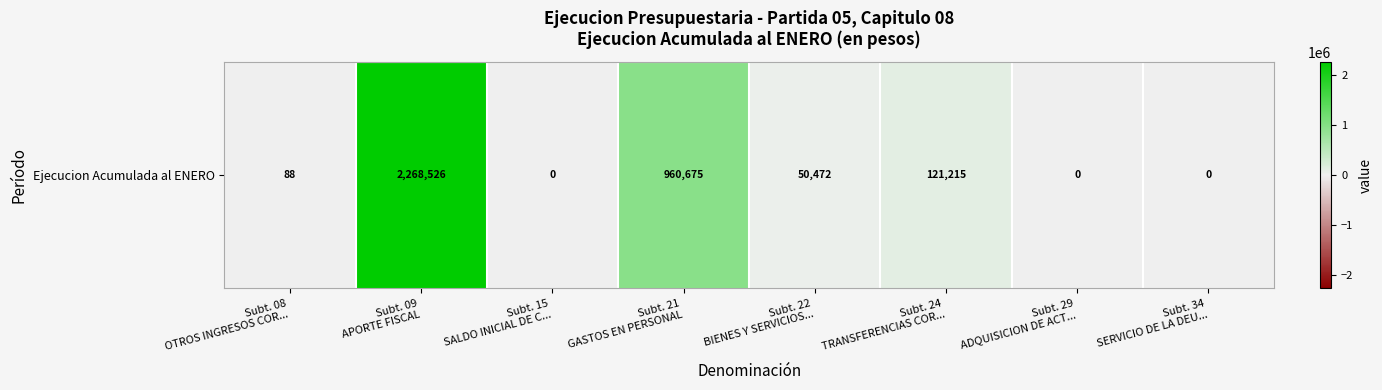

Is it true that the value at Subt. 22
BIENES Y SERVICIOS... is 23152?

False